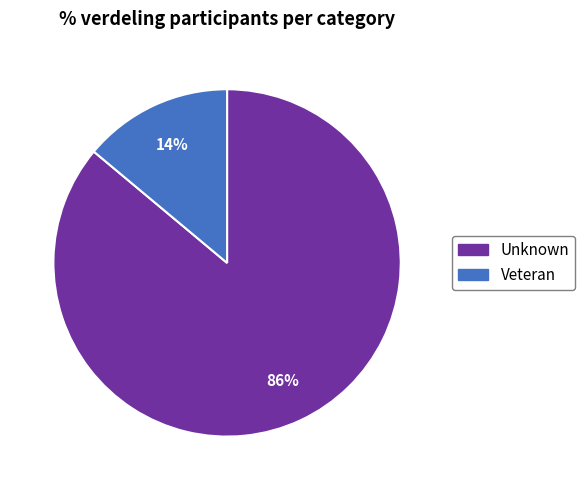

To the nearest percent, what is the difference between the Unknown and Veteran slice percentages?

72%